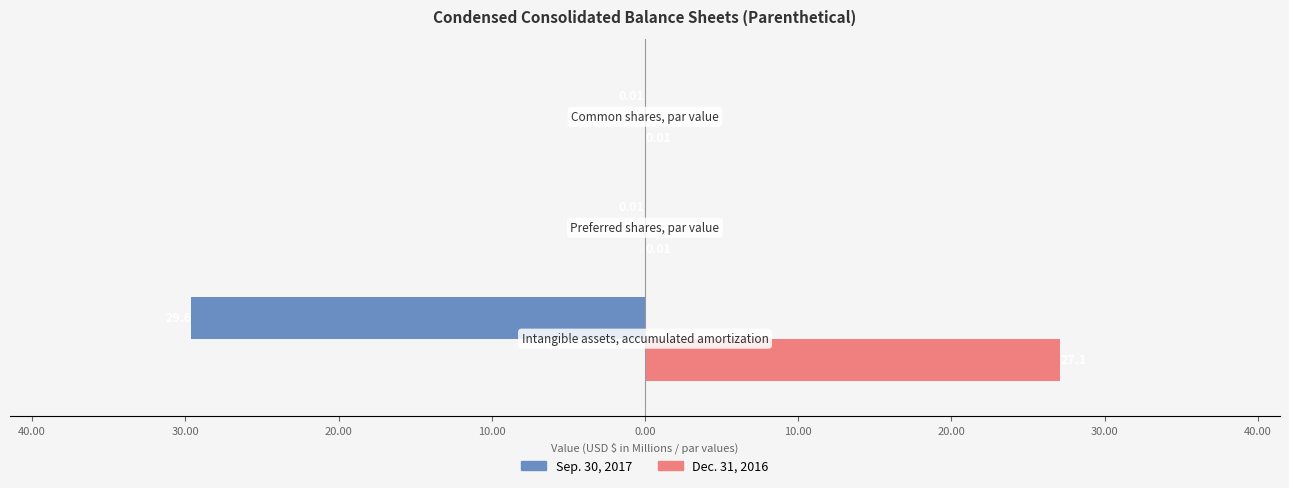

What are all the series names shown in the legend?

Sep. 30, 2017, Dec. 31, 2016